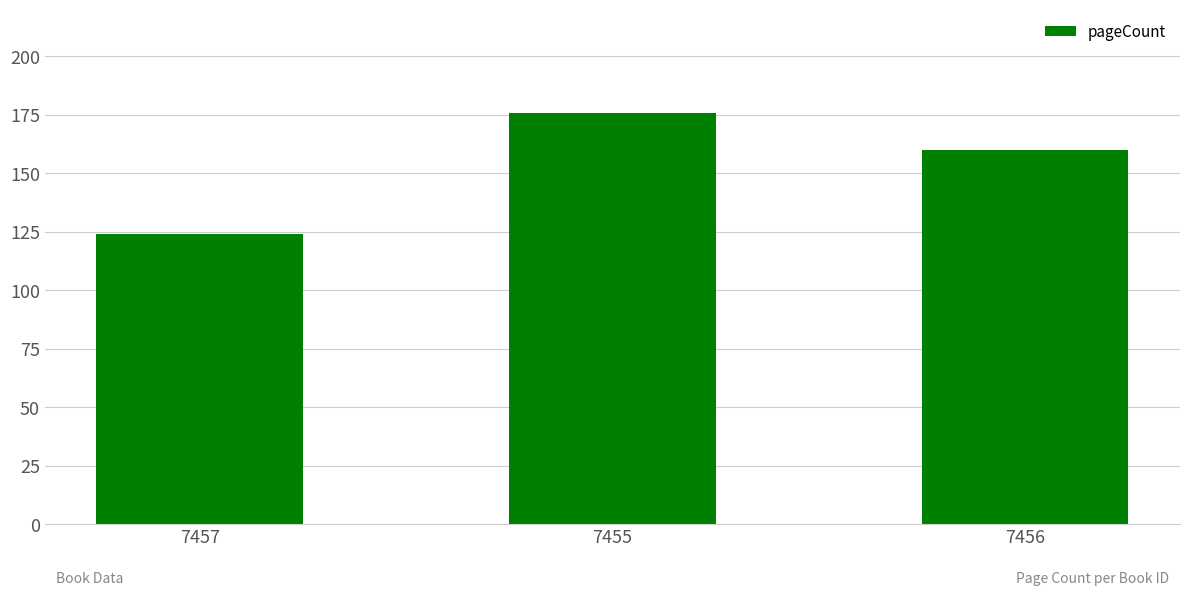

Between 7455 and 7456, which is larger?

7455